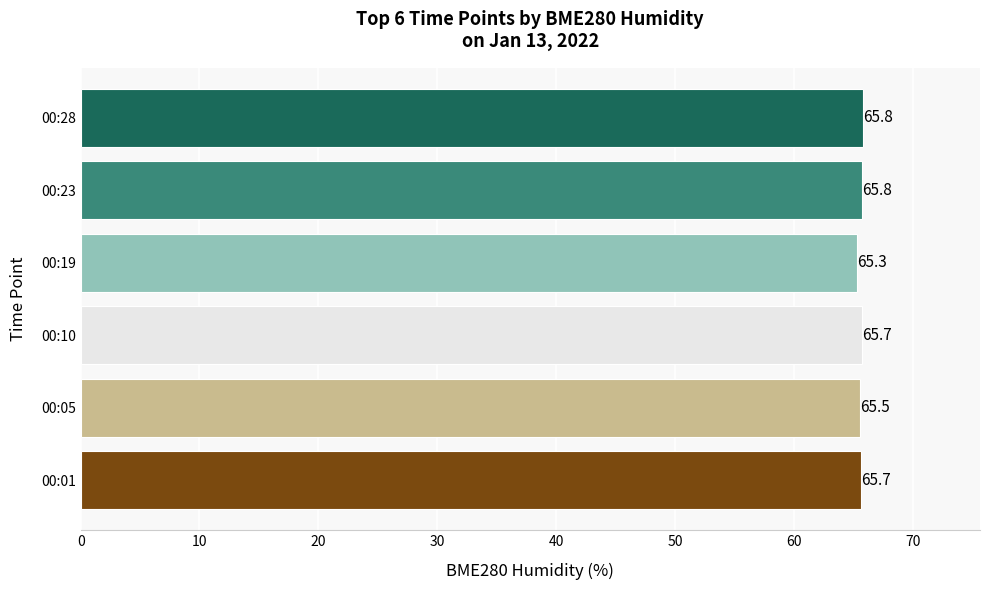

What is the average value?

65.6